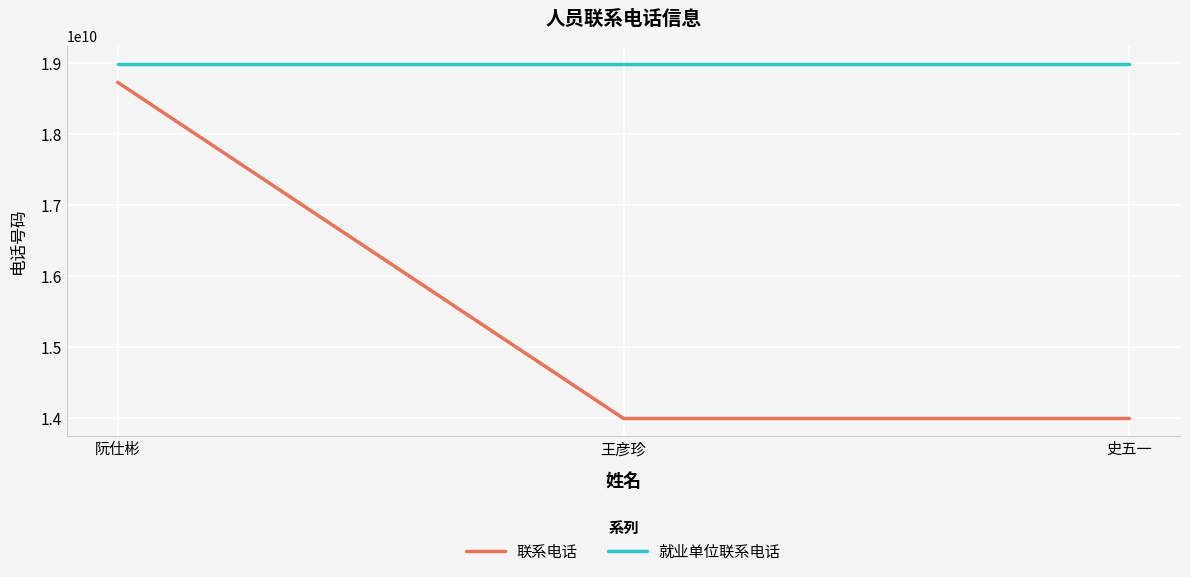

Which series has the largest range (max minus min)?

联系电话